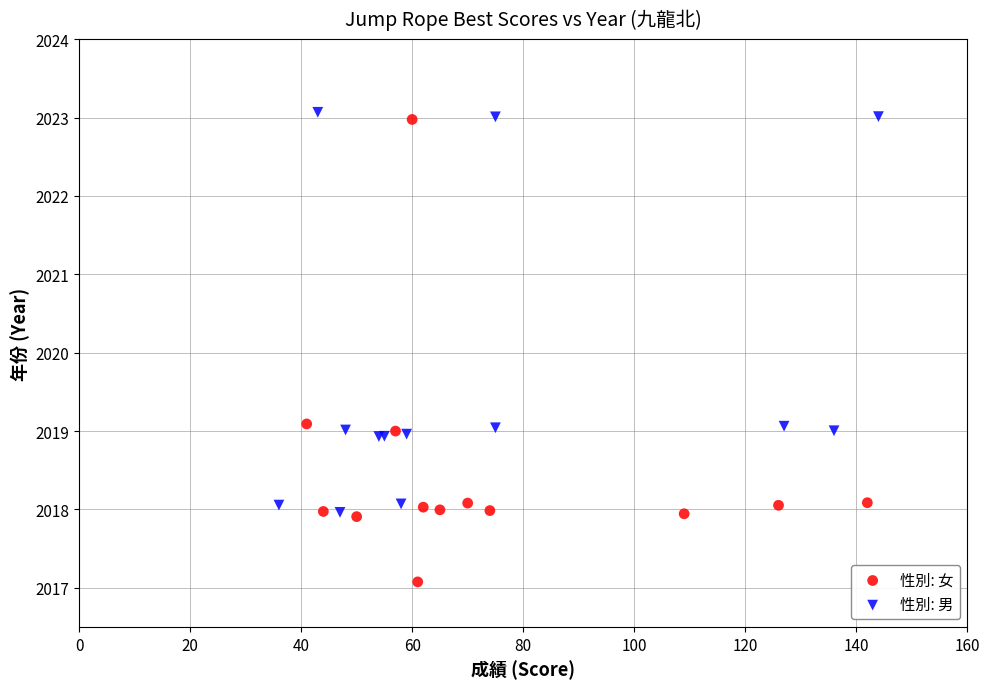

Which series contains the lowest Y value?

性別: 女